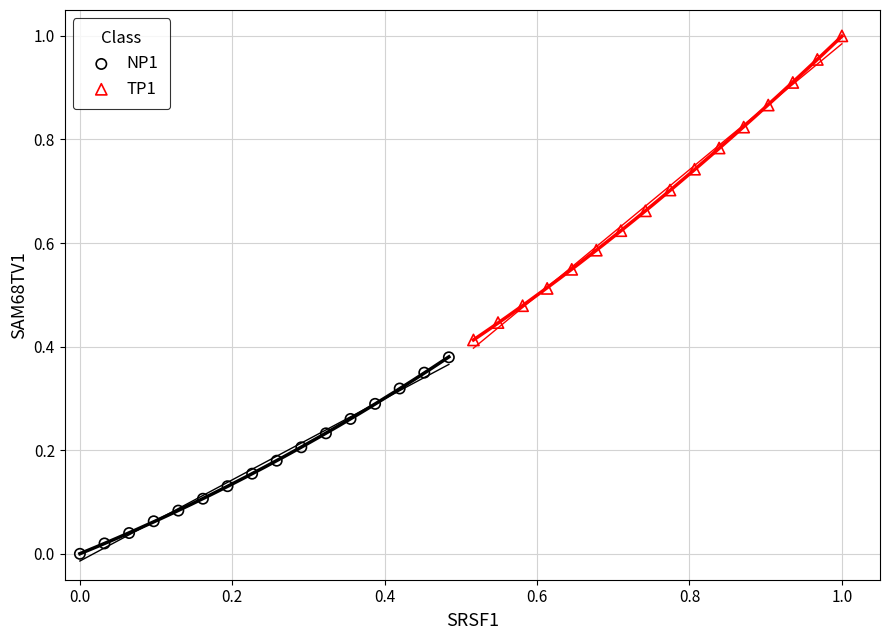

Which series has the widest spread of Y values?

TP1